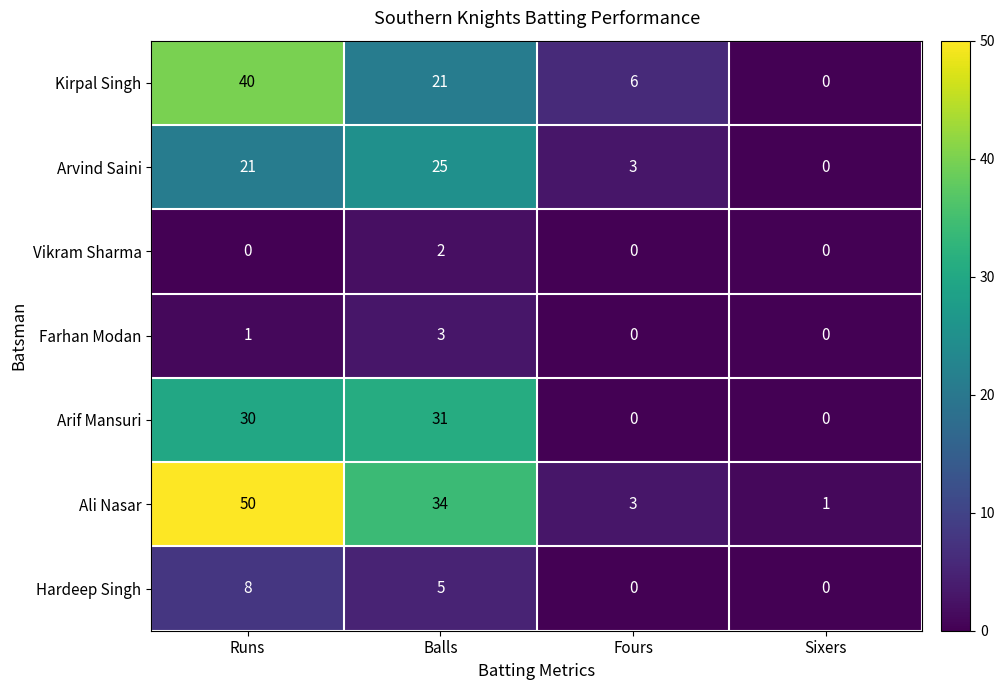

What is the difference between the highest and lowest values at Sixers?

1